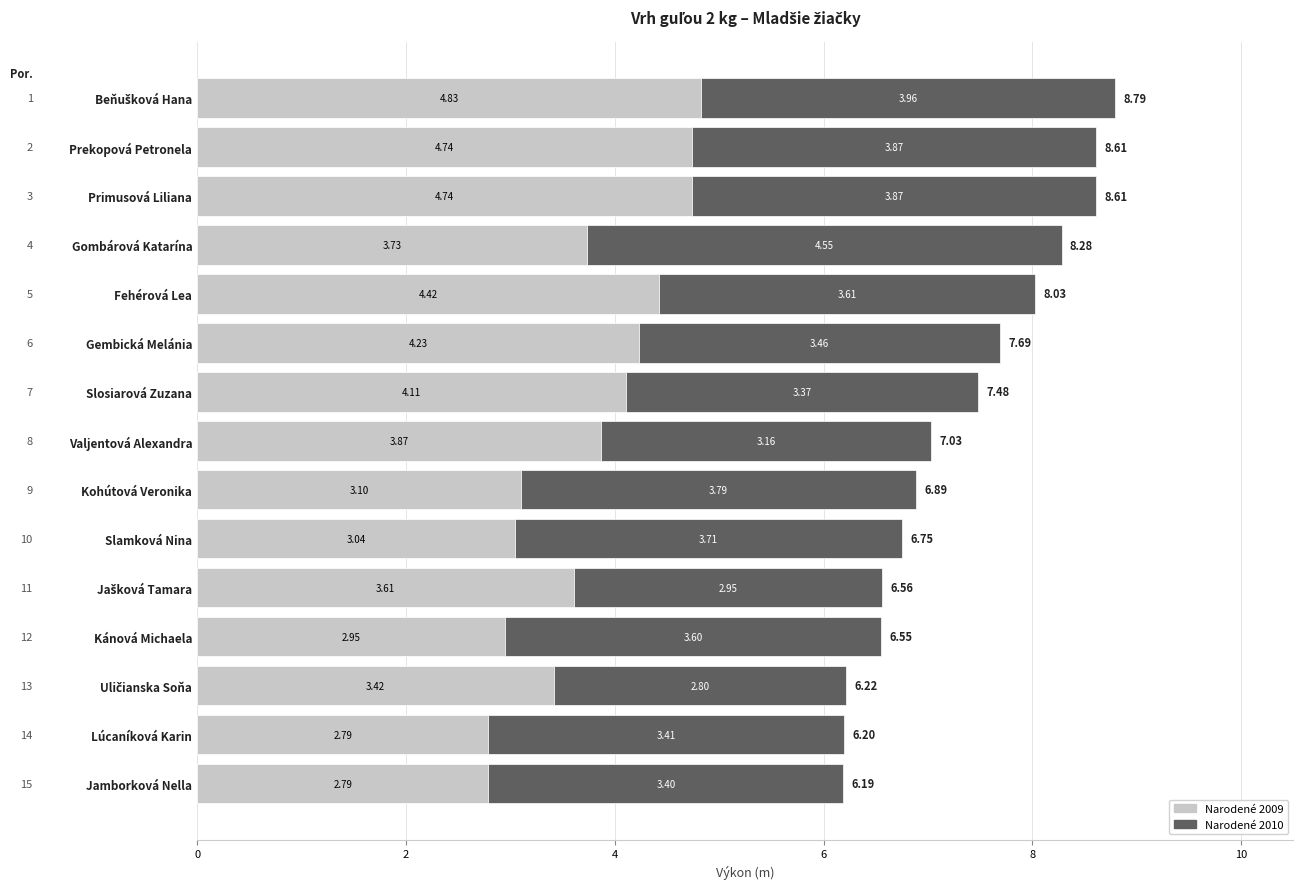

What is the total value across all series at Gembická Melánia?

7.7